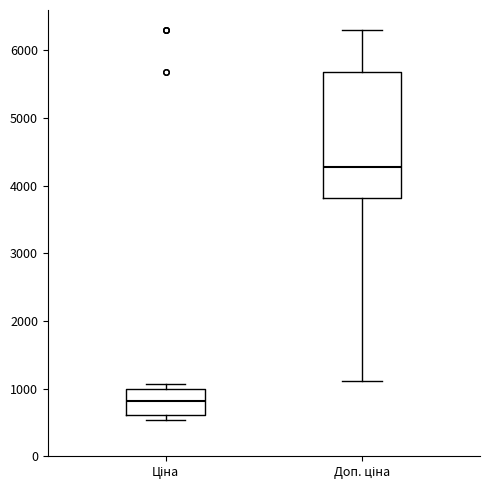

Reading left to right, read every box against the y-axis: the position of its median line, the range the box covers, and the ends of its whiskers. The values are not printed on the chart, so give them approximately, as read against the axis.

Ціна: median 800, box 600 to 1000, whiskers 500 to 1100
Доп. ціна: median 4300, box 3800 to 5700, whiskers 1100 to 6300